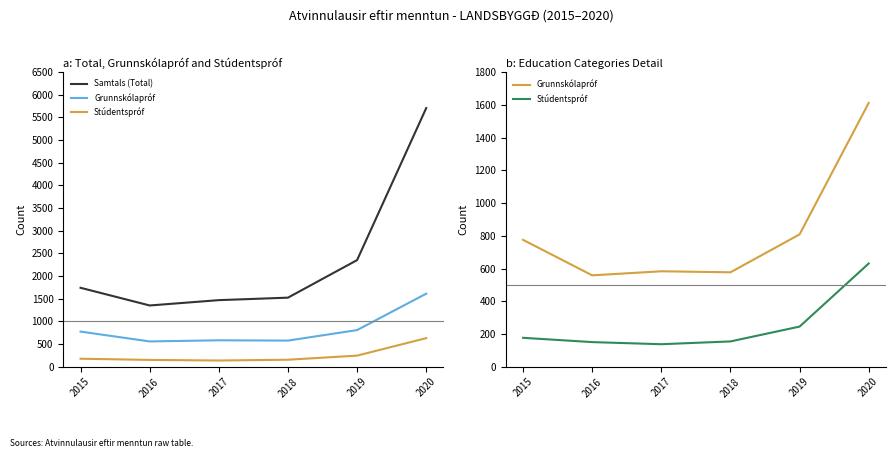

Where is the first local minimum for Stúdentspróf?

2017